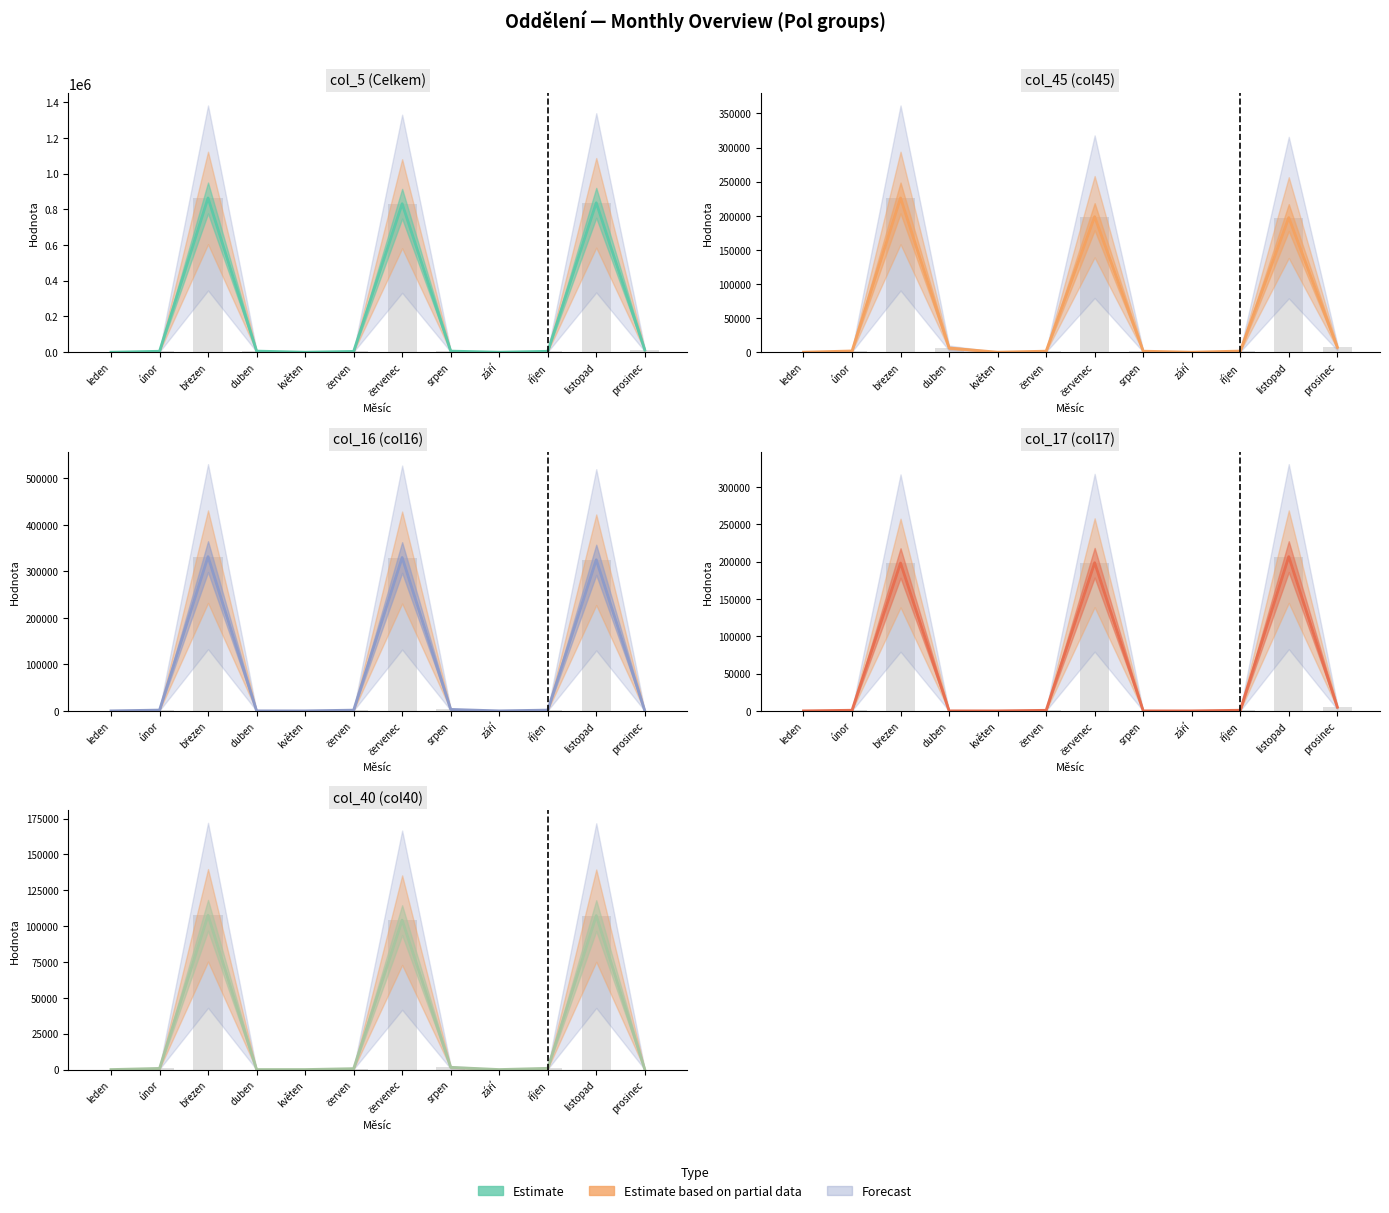

Reading right to left, transcribe all the data shown in this chart.

col_5 (Celkem): prosinec=12288.0	listopad=836192.0	říjen=5038.0	září=32.5	srpen=6144.0	červenec=831041.0	červen=4514.0	květen=32.5	duben=6144.0	březen=863324.0	únor=5175.5	leden=32.8
col_45 (col45): prosinec=7288.0	listopad=197301.0	říjen=1653.5	září=11.8	srpen=1500.0	červenec=198631.0	červen=1521.0	květen=11.8	duben=6144.0	březen=226057.0	únor=1813.5	leden=12.0
col_16 (col16): prosinec=0.0	listopad=325041.0	říjen=1704.0	září=10.8	srpen=3100.0	červenec=329874.0	červen=1594.5	květen=10.8	duben=0.0	březen=331776.0	únor=1733.5	leden=10.8
col_17 (col17): prosinec=5000.0	listopad=206522.0	říjen=839.5	září=5.0	srpen=0.0	červenec=198378.0	červen=765.8	květen=5.0	duben=0.0	březen=197955.0	únor=841.0	leden=5.0
col_40 (col40): prosinec=0.0	listopad=107328.0	říjen=841.0	září=5.0	srpen=1544.0	červenec=104158.0	červen=632.8	květen=5.0	duben=0.0	březen=107536.0	únor=787.5	leden=0.0